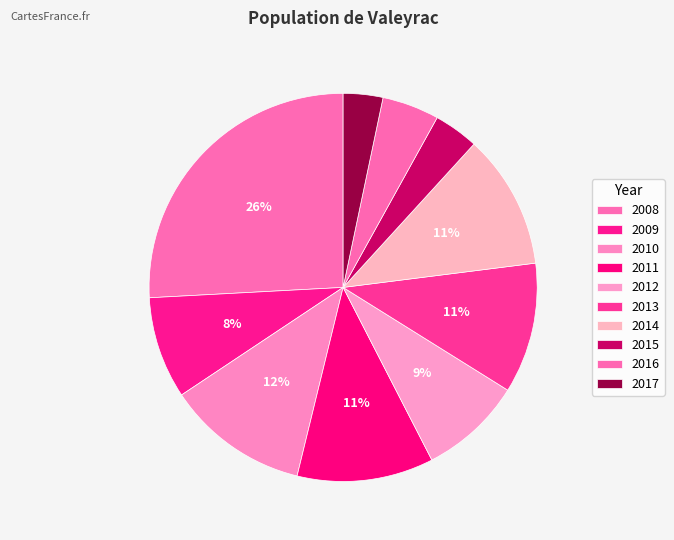

Is there a majority slice in this chart?

No